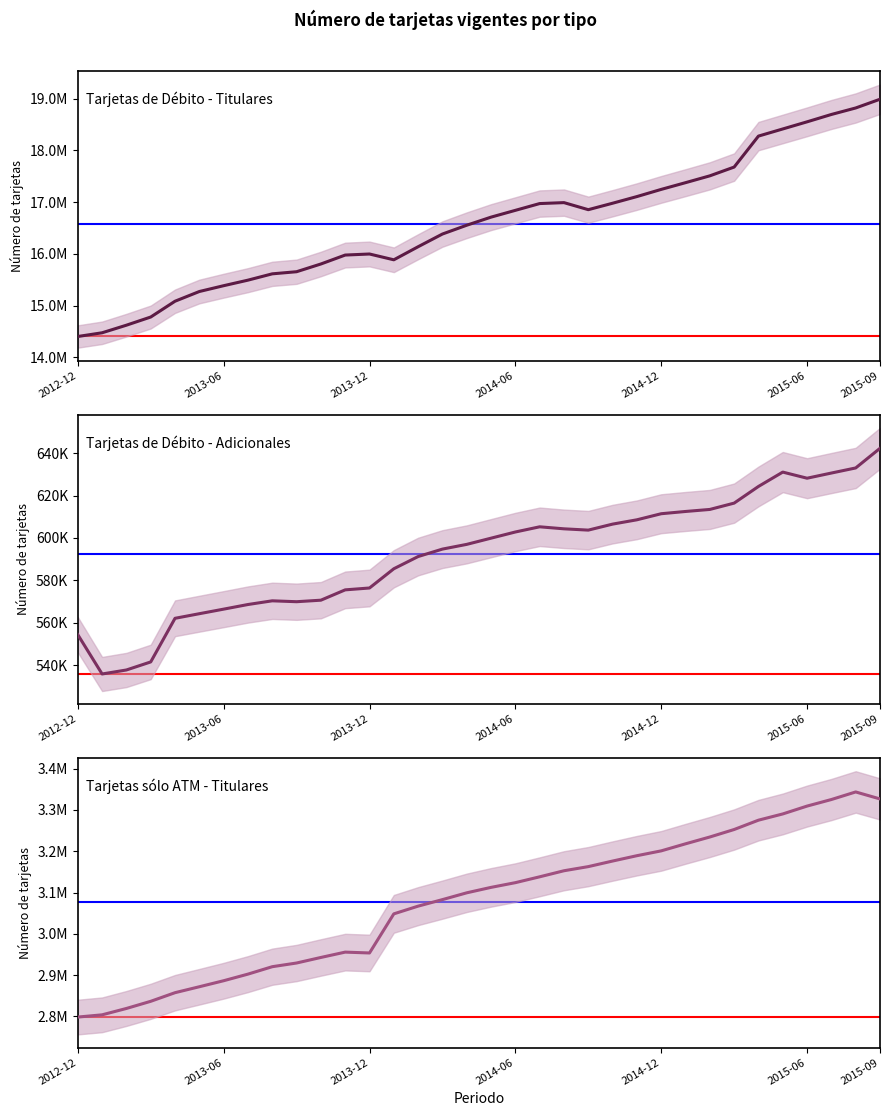

What are all the series names shown in the legend?

Tarjetas de Débito - Titulares, Tarjetas de Débito - Adicionales, Tarjetas sólo ATM - Titulares